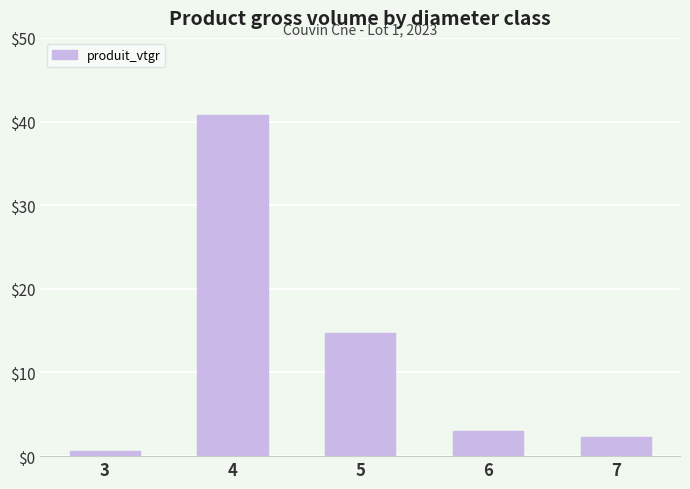

Rank the categories by value from highest to lowest.

4, 5, 6, 7, 3